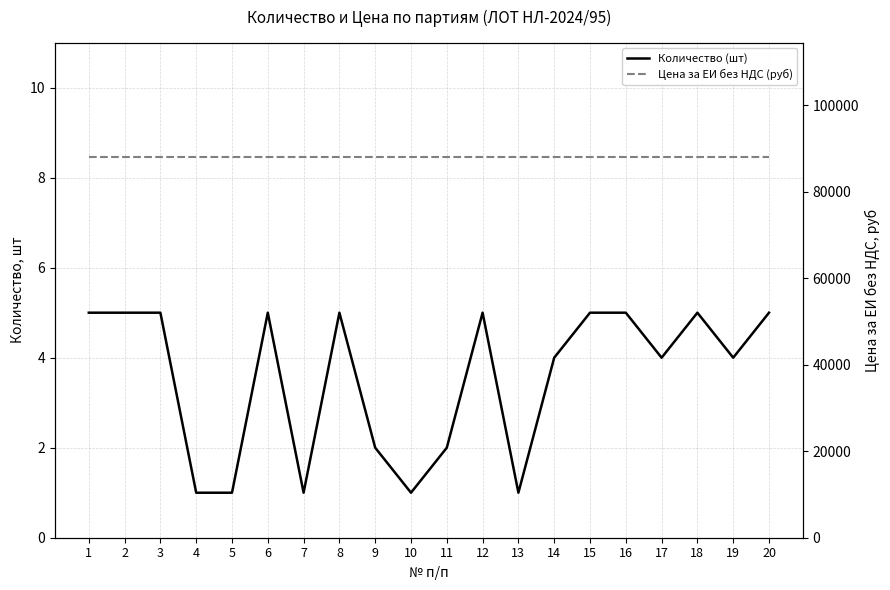

At how many categories does at least one series exceed 51620?

20